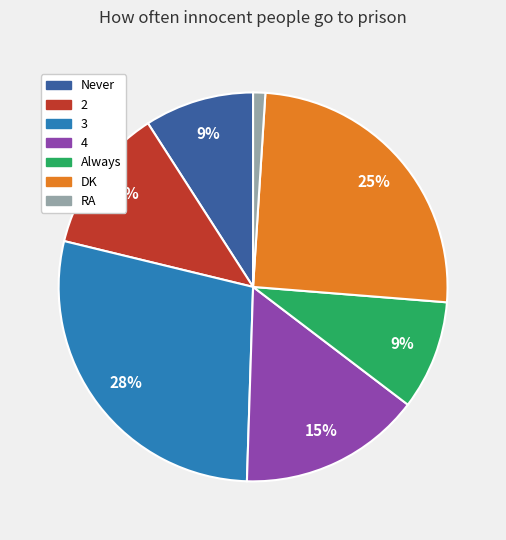

Which category has the biggest portion of the pie?

3